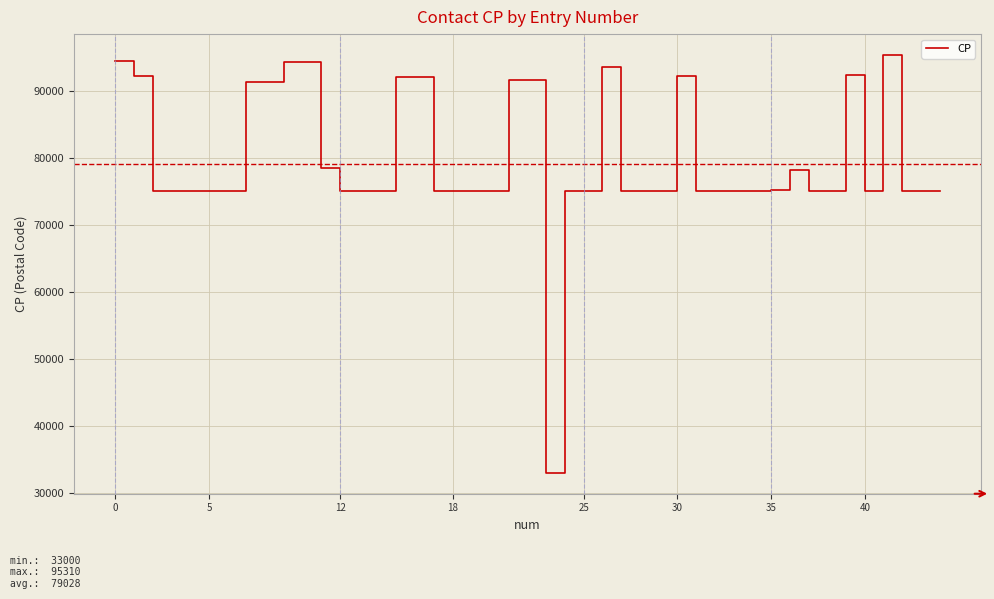

Is this an area chart (filled region under the line)?

No